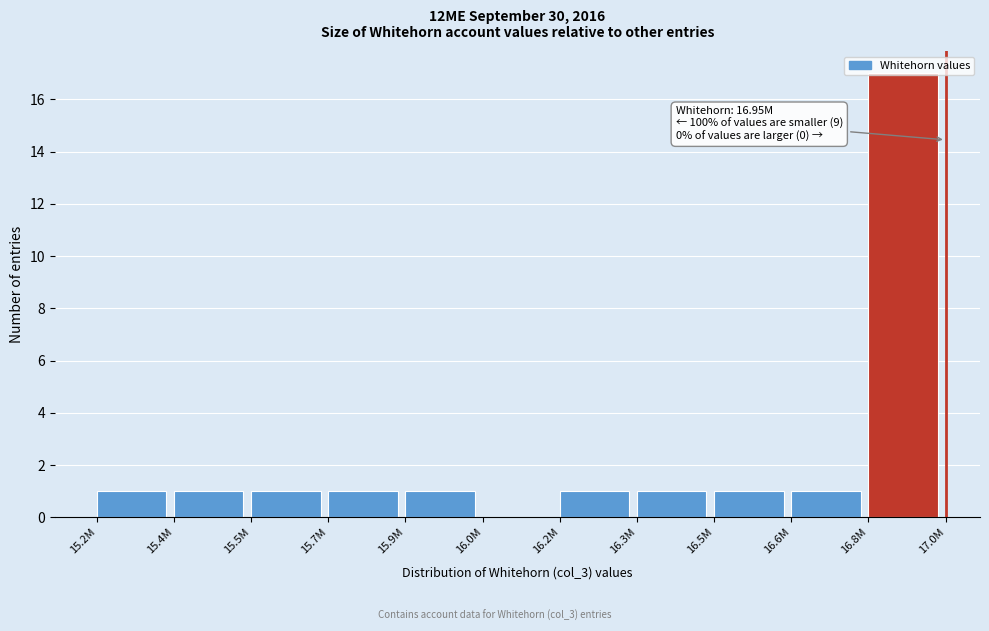

What is the maximum value shown in the chart?

17